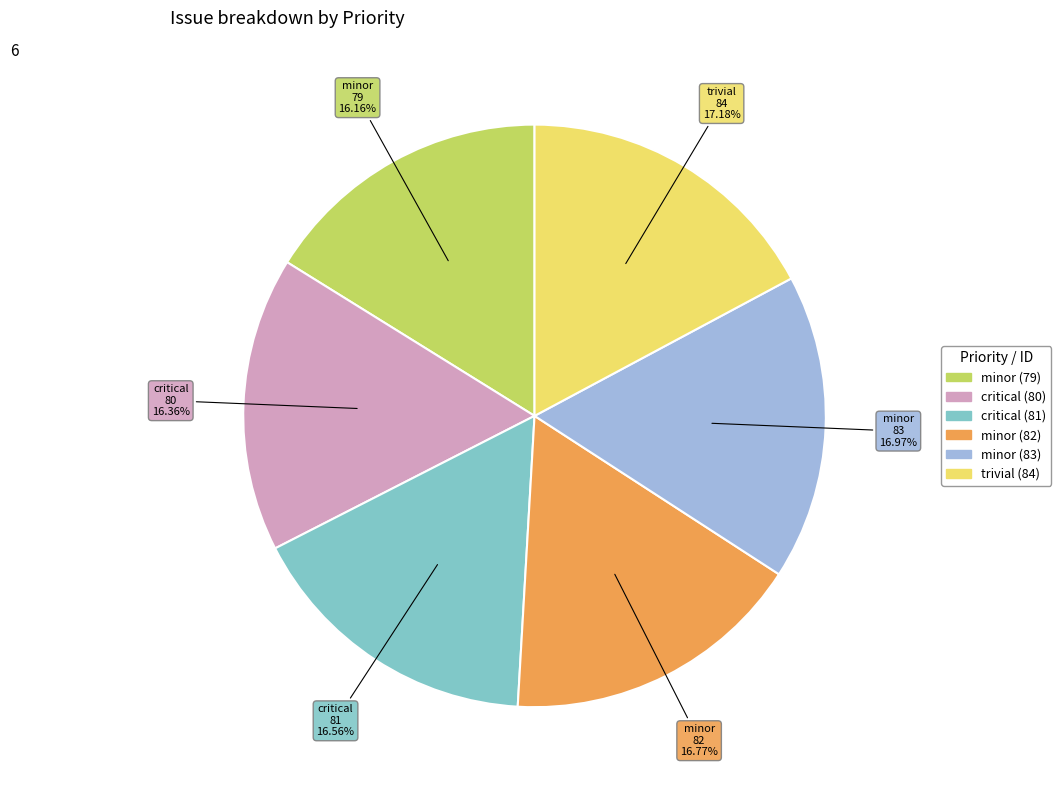

How many segments does this pie chart have?

6